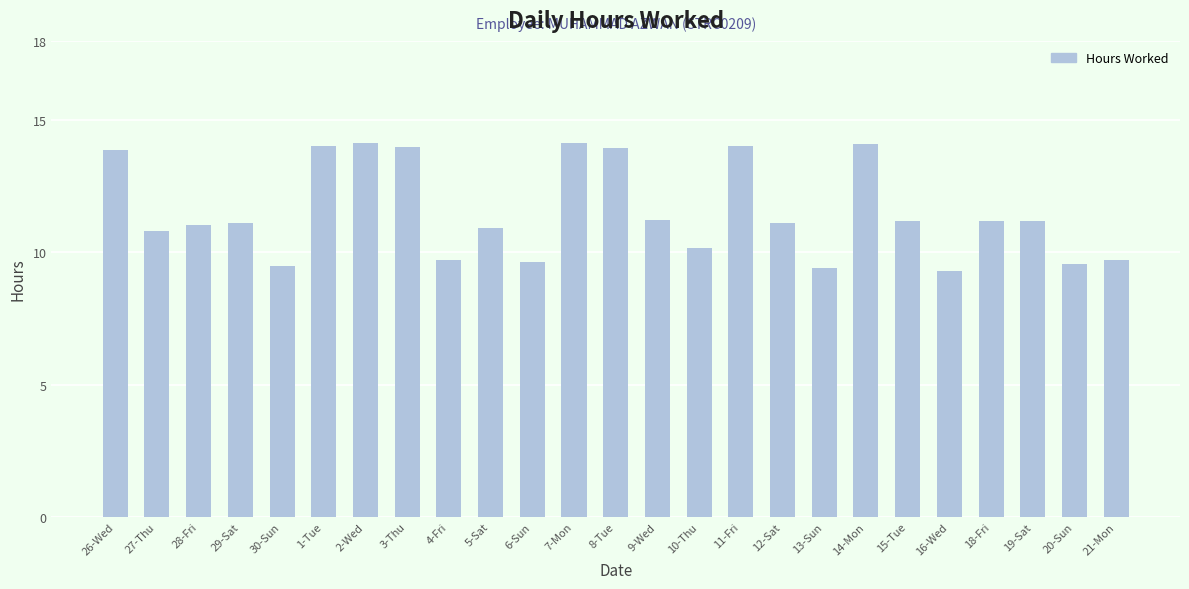

Between 26-Wed and 20-Sun, which is larger?

26-Wed